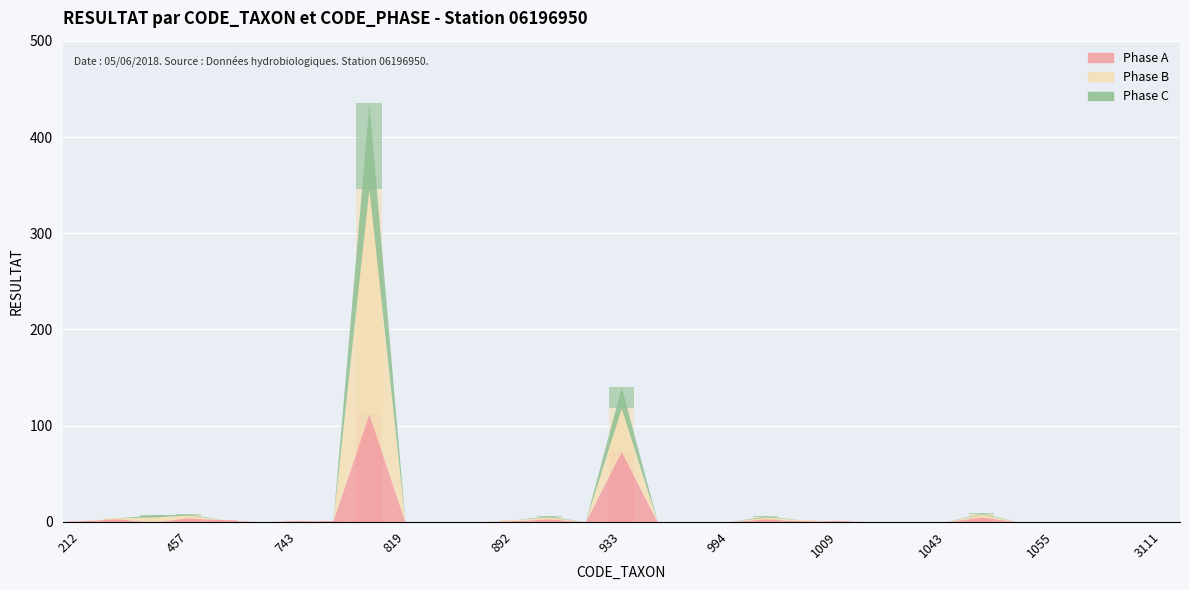

Reading left to right, extract all data points from this chart.

Phase A: 212=1	312=3	364=0	457=4	657=2	682=0	743=1	783=1	807=112	819=0	861=0	880=0	892=1	906=3	908=0	933=73	972=0	978=0	994=0	997=3	1004=1	1009=1	1028=0	1042=0	1043=0	1051=5	1054=0	1055=0	1061=0	3110=0	3111=0
Phase B: 212=0	312=1	364=5	457=3	657=0	682=0	743=0	783=0	807=234	819=0	861=0	880=0	892=1	906=2	908=0	933=45	972=0	978=0	994=0	997=2	1004=1	1009=0	1028=0	1042=0	1043=0	1051=3	1054=0	1055=0	1061=0	3110=0	3111=0
Phase C: 212=0	312=0	364=2	457=1	657=0	682=0	743=0	783=0	807=89	819=0	861=0	880=0	892=0	906=1	908=0	933=22	972=0	978=0	994=0	997=1	1004=0	1009=0	1028=0	1042=0	1043=0	1051=1	1054=0	1055=0	1061=0	3110=0	3111=0